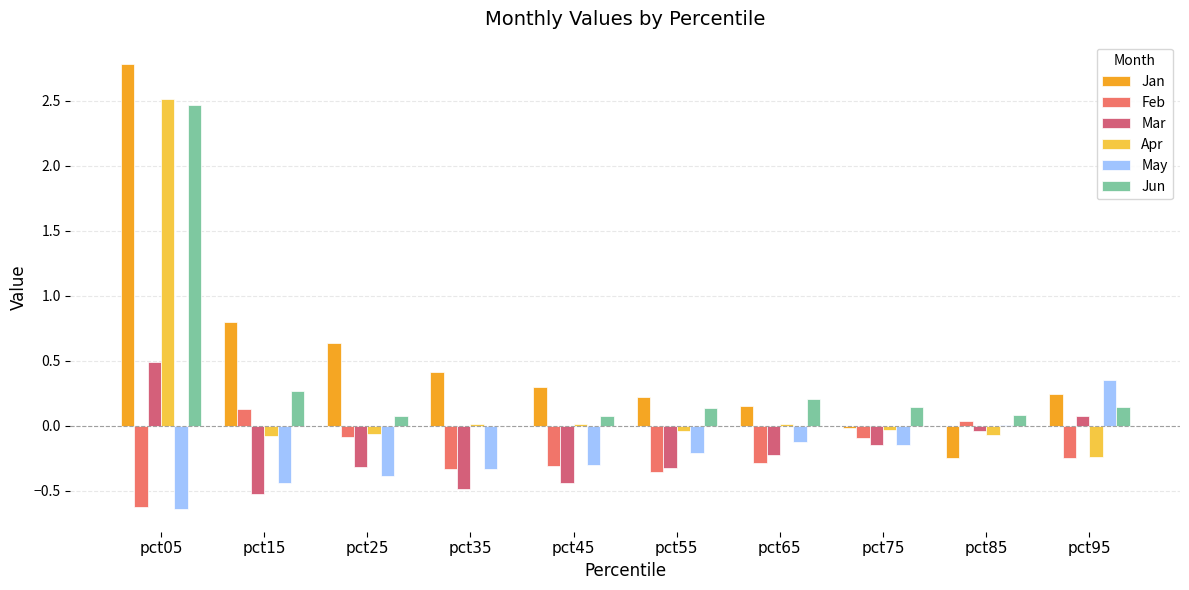

What is the maximum value shown in the chart?

2.8